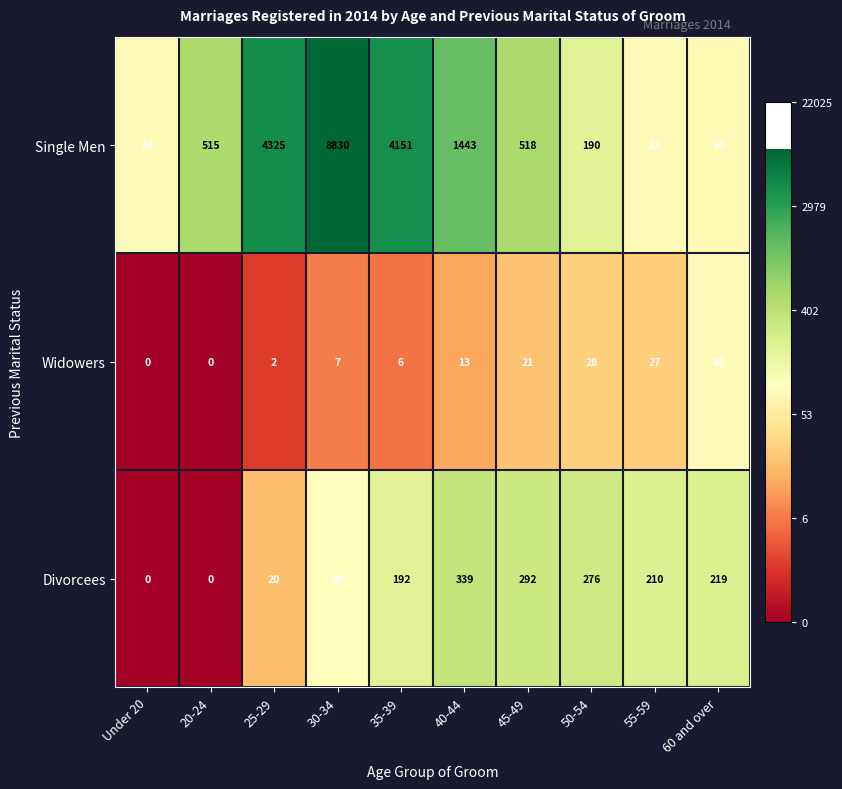

What is the total value across all series at 50-54?

494